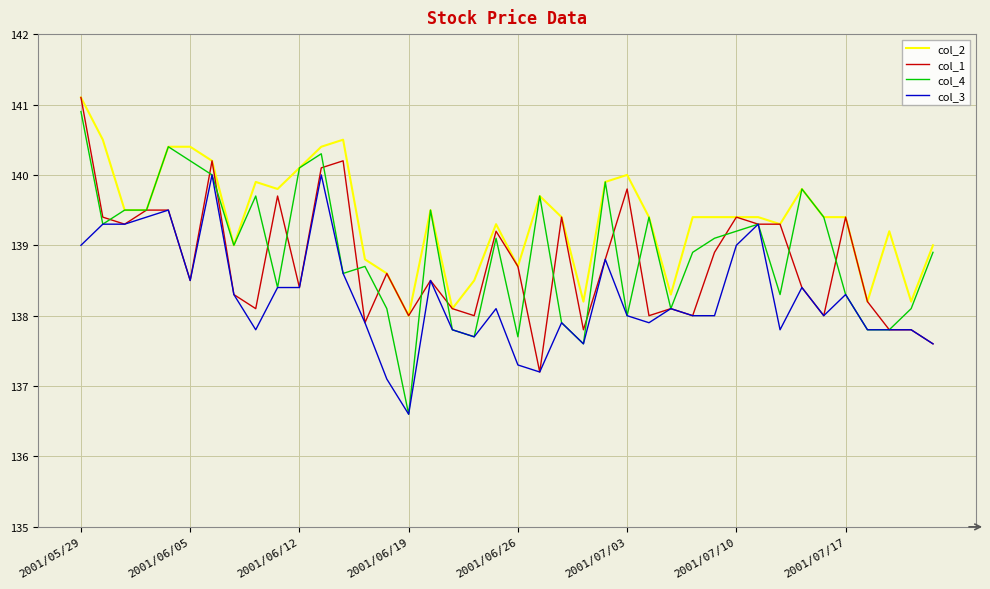

Which series has the largest total across all categories?

col_2